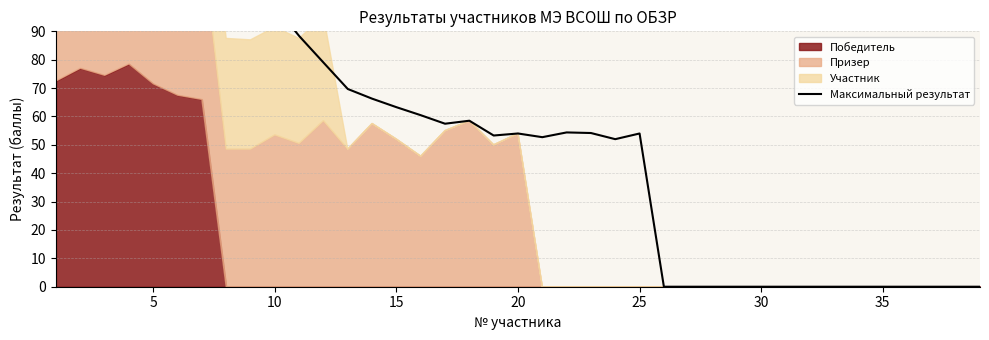

How many lines are shown in the chart?

1